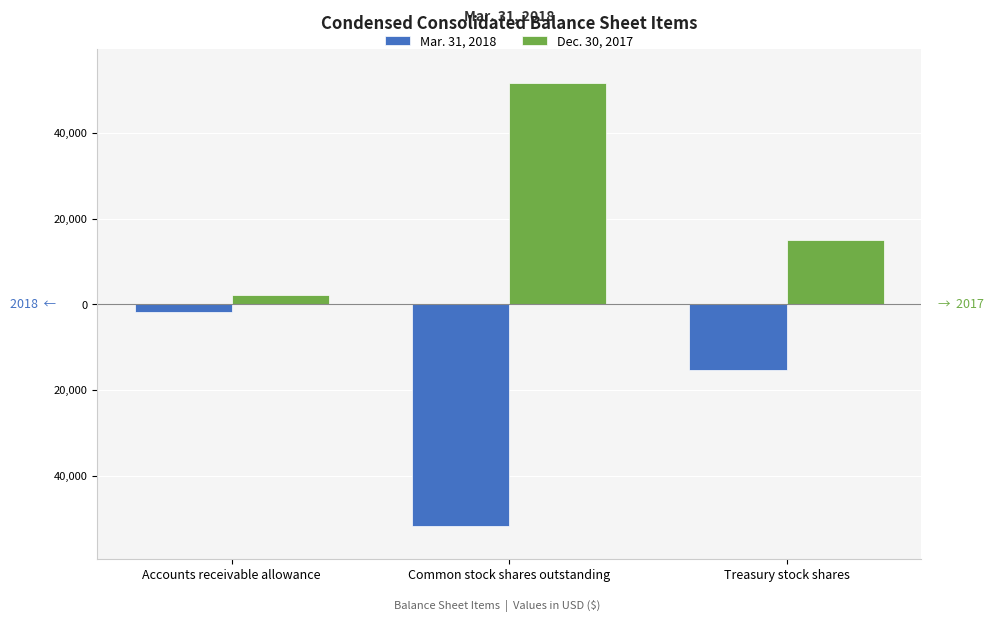

Which label corresponds to the largest value in the chart?

Common stock shares outstanding